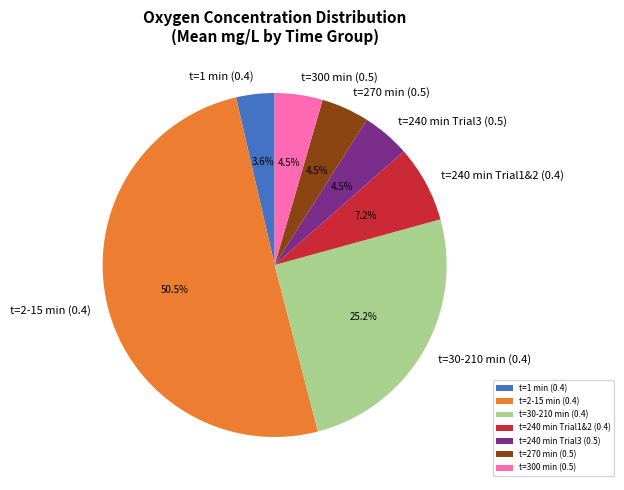

How many segments does this pie chart have?

7